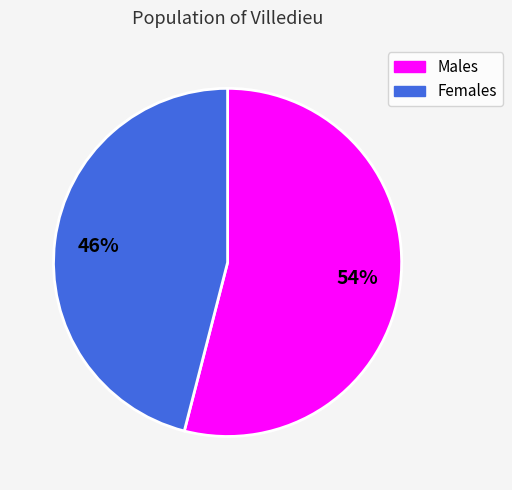

To the nearest percent, what is the difference between the largest and smallest slice percentages?

8%